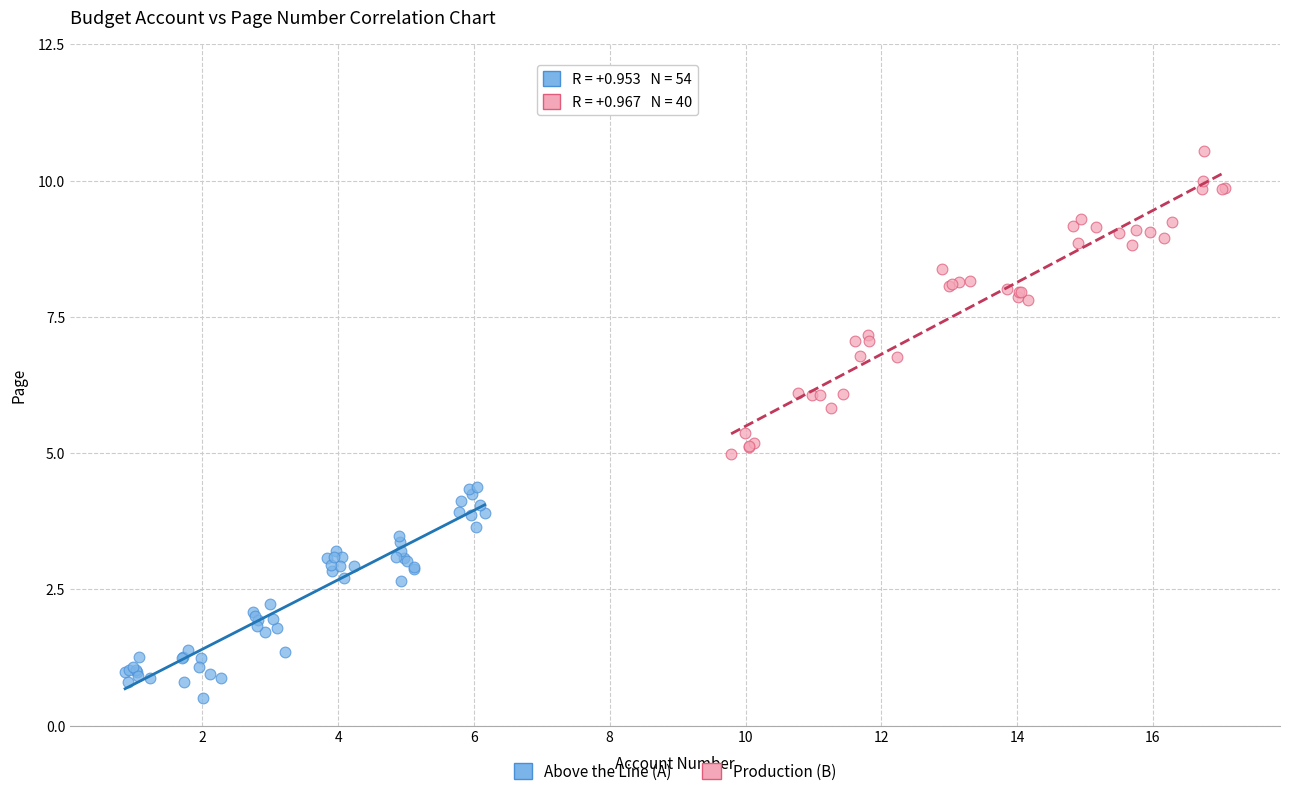

Which series contains the lowest Y value?

Above the Line (A)